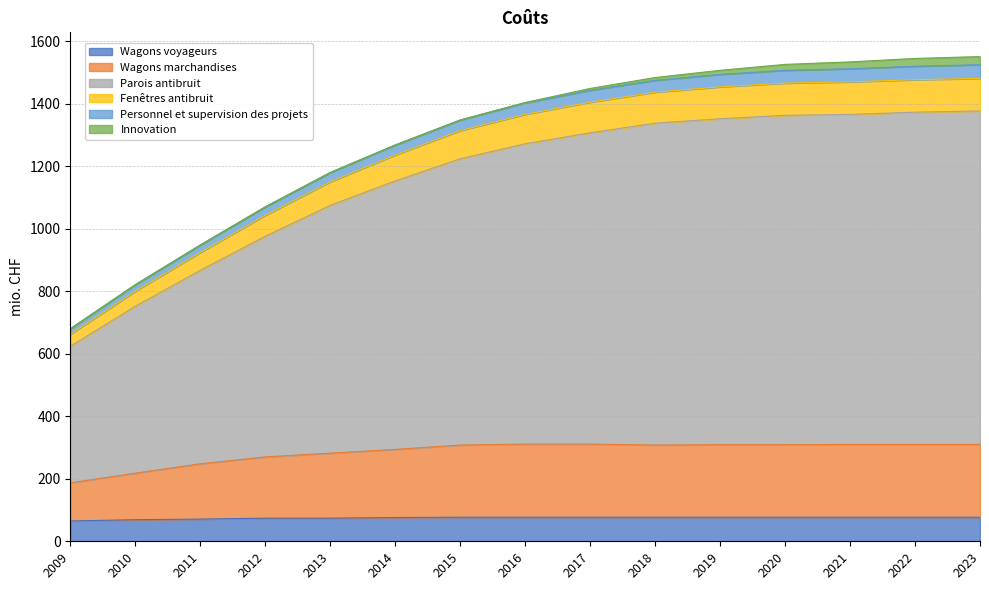

True or false: Parois antibruit has more than 0 interior local peaks.

False